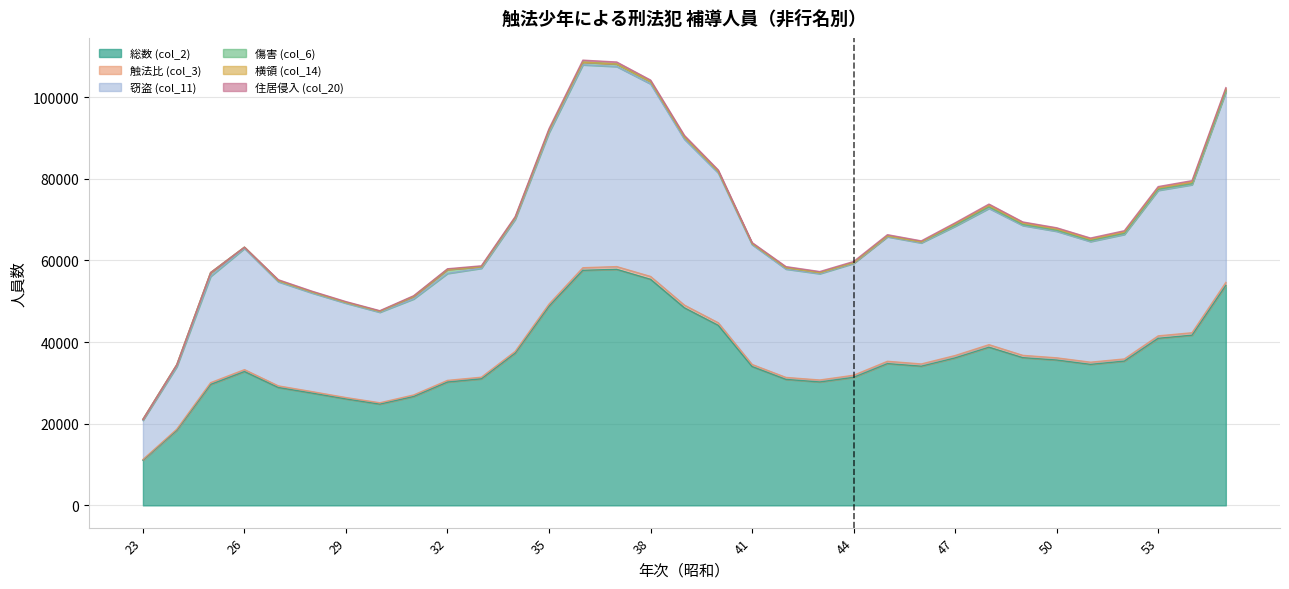

Reading left to right, what are all the values shown in this chart?

総数 (col_2): 23=11073	24=18385	25=29617	26=32777	27=28866	28=27493	29=26071	30=24797	31=26663	32=30204	33=30994	34=37281	35=48783	36=57572	37=57808	38=55366	39=48388	40=44095	41=34006	42=30857	43=30229	44=31365	45=34727	46=34090	47=36129	48=38746	49=36178	50=35600	51=34536	52=35337	53=40918	54=41681	55=53883
触法比 (col_3): 23=156	24=265	25=430	26=463	27=394	28=358	29=331	30=328	31=377	32=404	33=390	34=425	35=512	36=624	37=666	38=691	39=647	40=618	41=499	42=474	43=474	44=500	45=555	46=542	47=566	48=606	49=559	50=530	51=526	52=522	53=590	54=593	55=717
窃盗 (col_11): 23=9592	24=15314	25=26036	26=29683	27=25503	28=24151	29=23100	30=22168	31=23509	32=26188	33=26672	34=32346	35=41973	36=49692	37=48991	38=47158	39=40630	40=36685	41=29356	42=26537	43=26036	44=27380	45=30491	46=29647	47=31645	48=33381	49=31795	50=30994	51=29543	52=30491	53=35631	54=36254	55=46588
傷害 (col_6): 23=251	24=472	25=914	26=305	27=265	28=253	29=219	30=239	31=619	32=975	33=382	34=405	35=594	36=663	37=626	38=572	39=544	40=384	41=274	42=341	43=251	44=197	45=198	46=241	47=244	48=361	49=252	50=255	51=264	52=264	53=275	54=247	55=350
横領 (col_14): 23=0	24=0	25=0	26=0	27=0	28=0	29=0	30=0	31=0	32=0	33=0	34=0	35=0	36=0	37=0	38=0	39=0	40=0	41=0	42=0	43=0	44=0	45=0	46=0	47=376	48=393	49=379	50=343	51=320	52=327	53=348	54=398	55=452
住居侵入 (col_20): 23=0	24=0	25=0	26=0	27=231	28=185	29=179	30=146	31=173	32=172	33=229	34=256	35=402	36=484	37=488	38=368	39=385	40=353	41=228	42=265	43=271	44=280	45=317	46=255	47=230	48=295	49=244	50=262	51=277	52=318	53=304	54=347	55=312